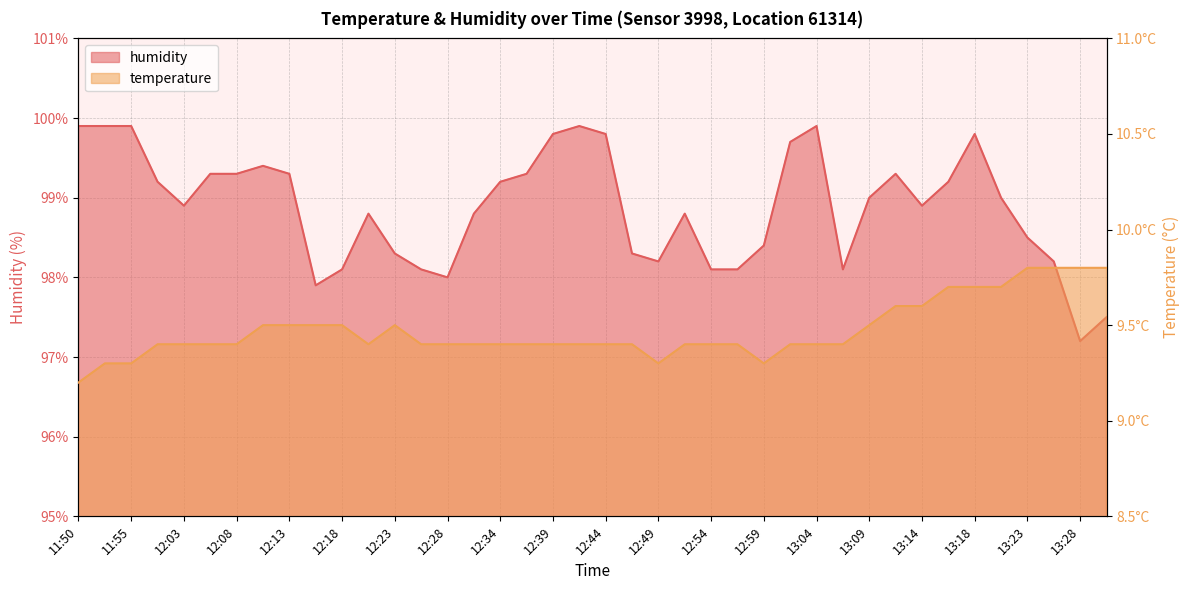

What is the label of the 3rd point from the right?

13:26